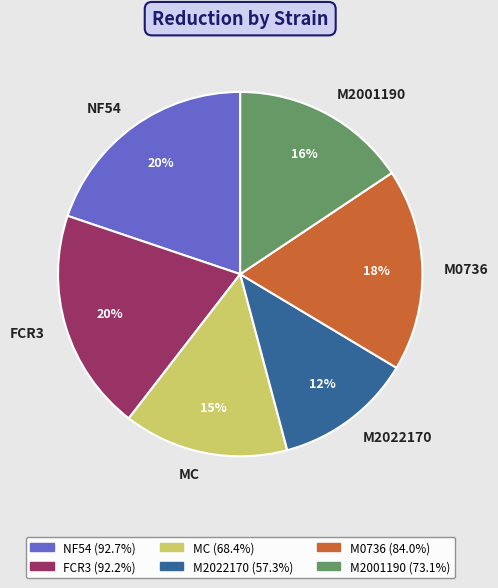

How many slices are in this pie chart?

6